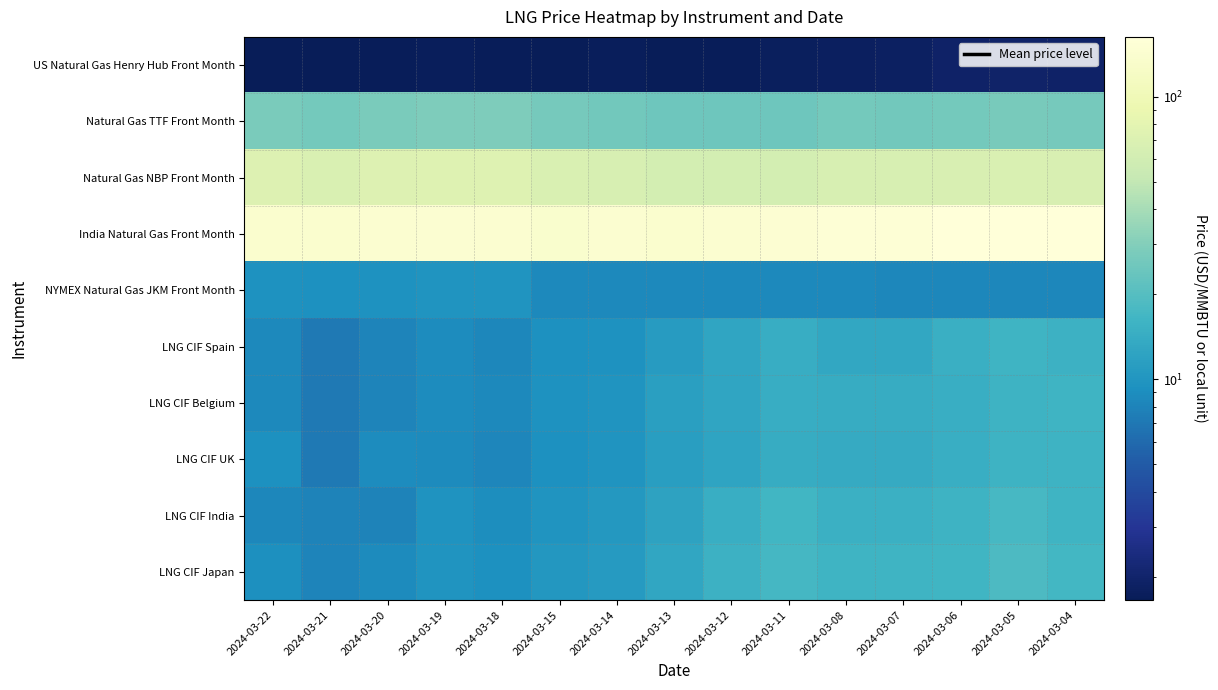

How many data points does each series have?

15